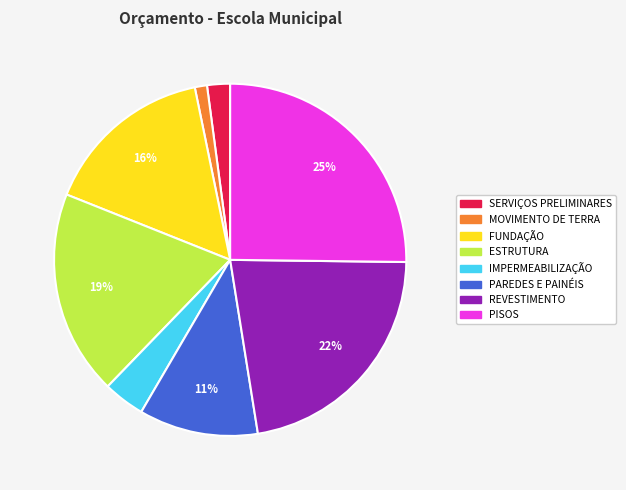

Between IMPERMEABILIZAÇÃO and SERVIÇOS PRELIMINARES, which is larger?

IMPERMEABILIZAÇÃO